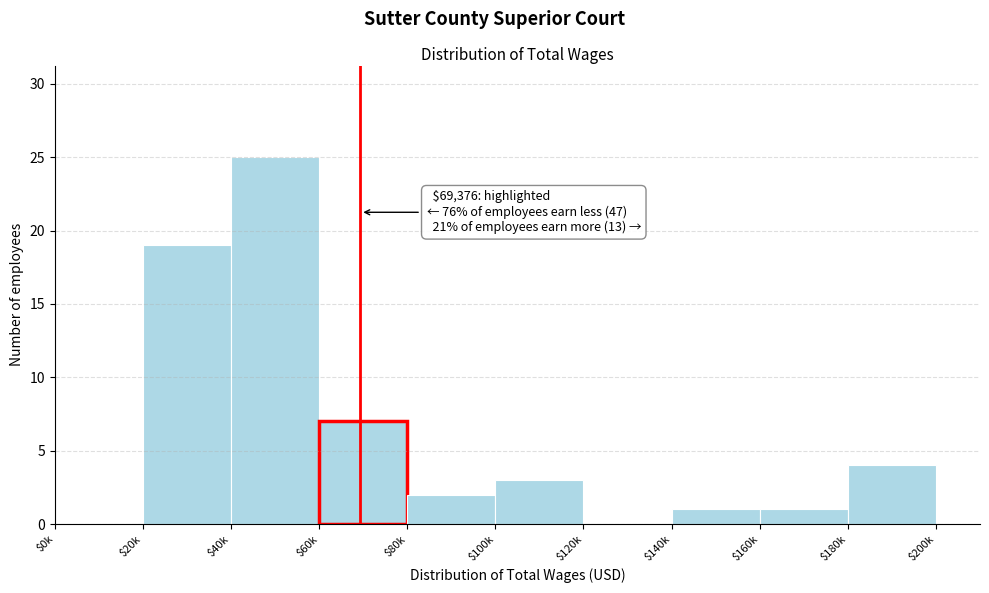

True or false: the data shows 1 at $140k.

True